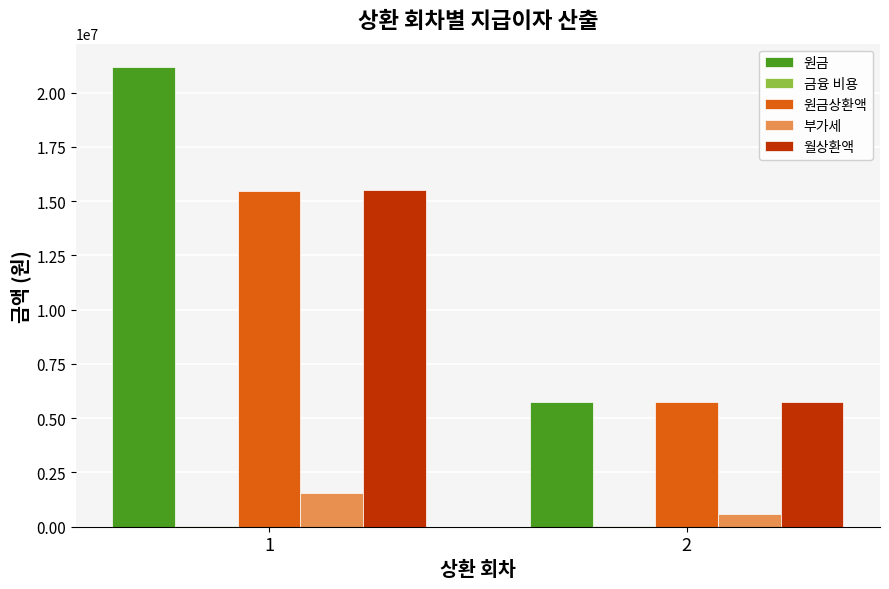

How many groups of bars are there?

2